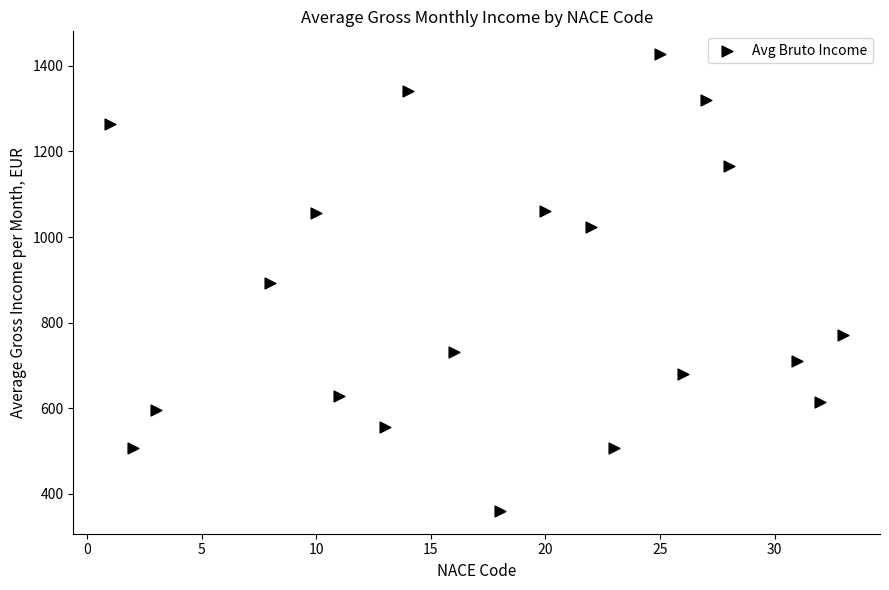

What is the range of Y values (max minus min)?

1067.6